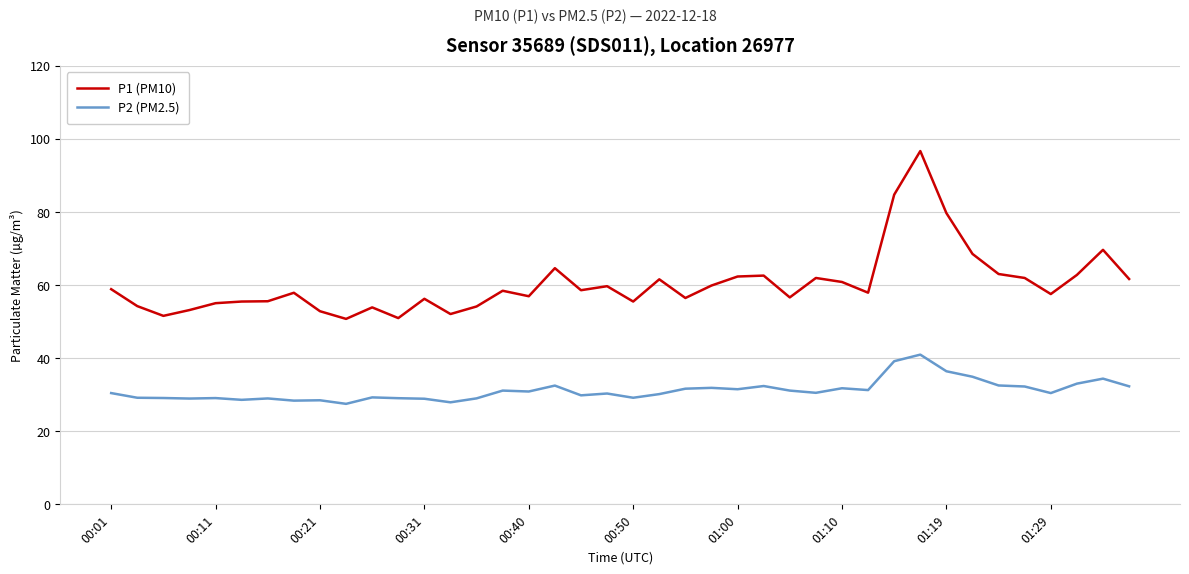

How many series are shown in this chart?

2